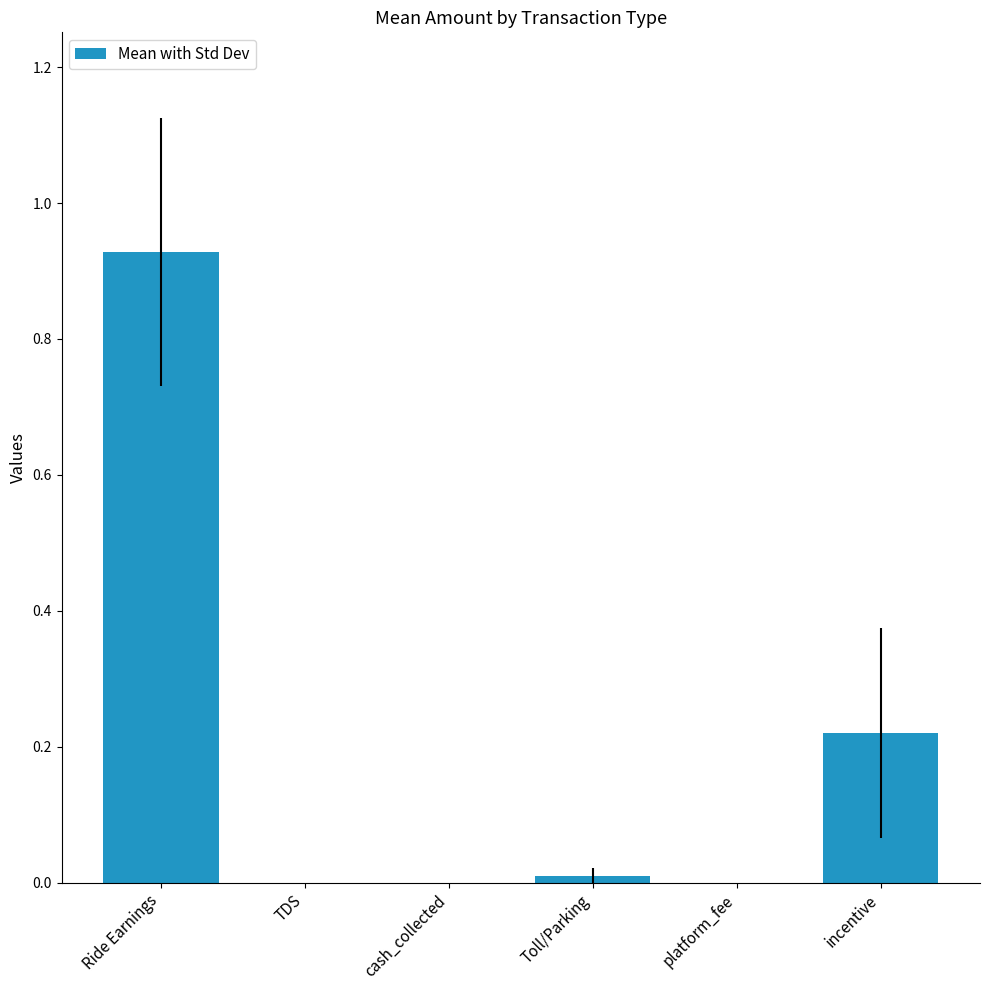

How many bars are there in total?

6